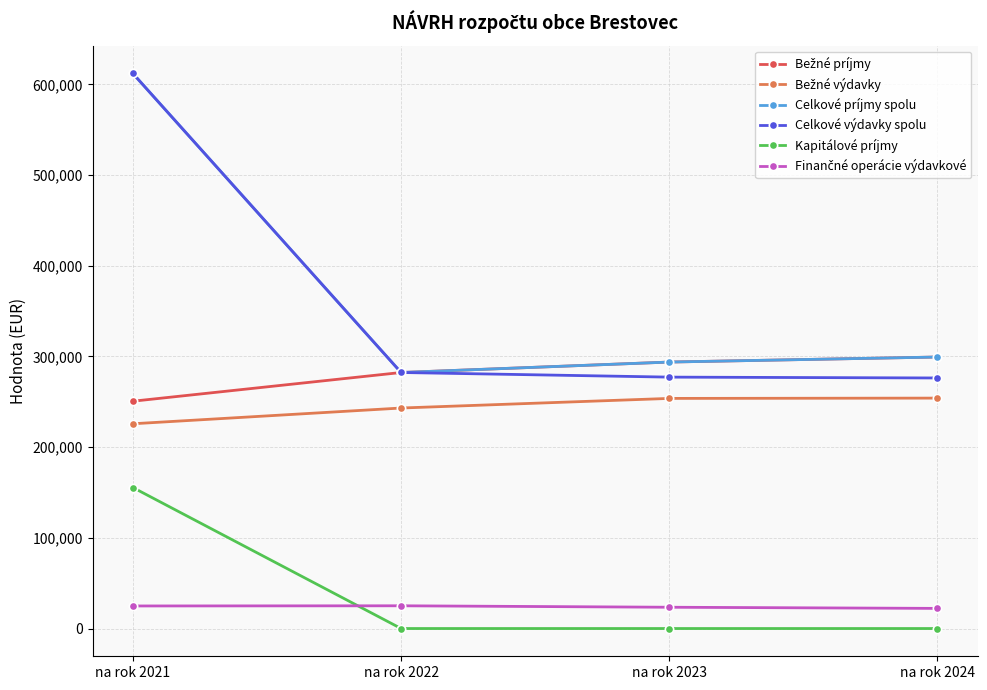

How many data points in Kapitálové príjmy are above 0?

1